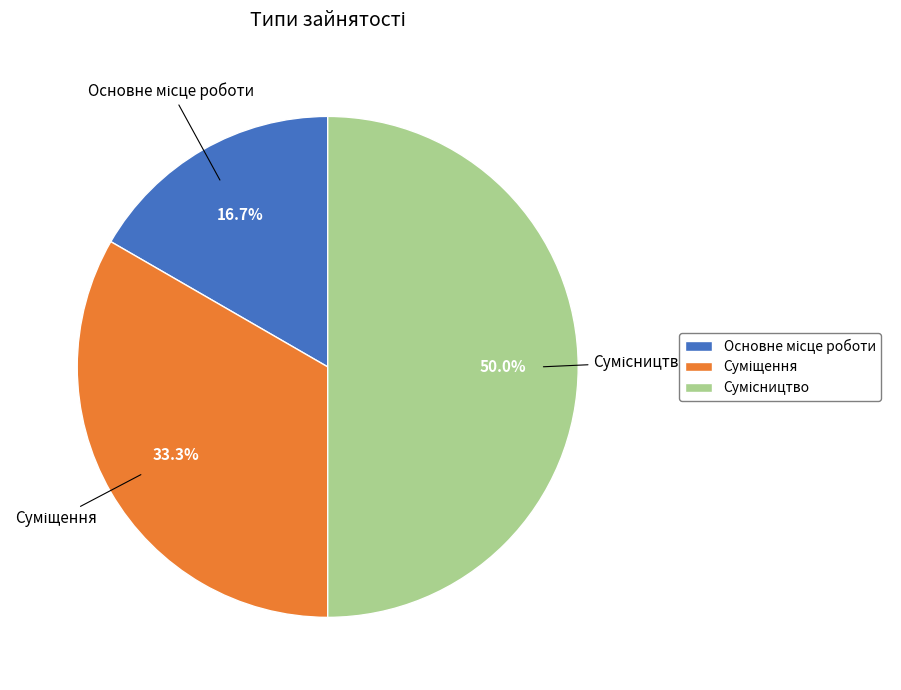

To the nearest percent, what is the average slice percentage?

33%